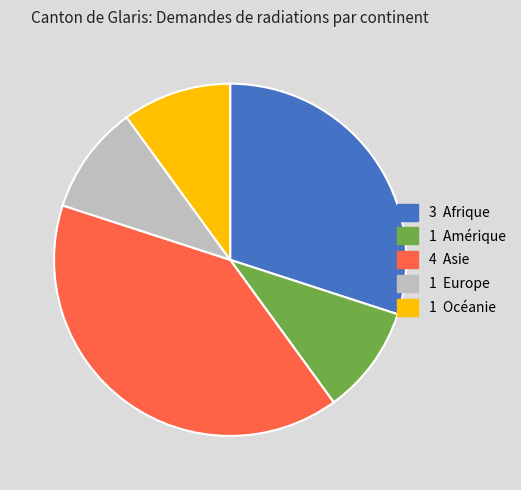

How many segments does this pie chart have?

5